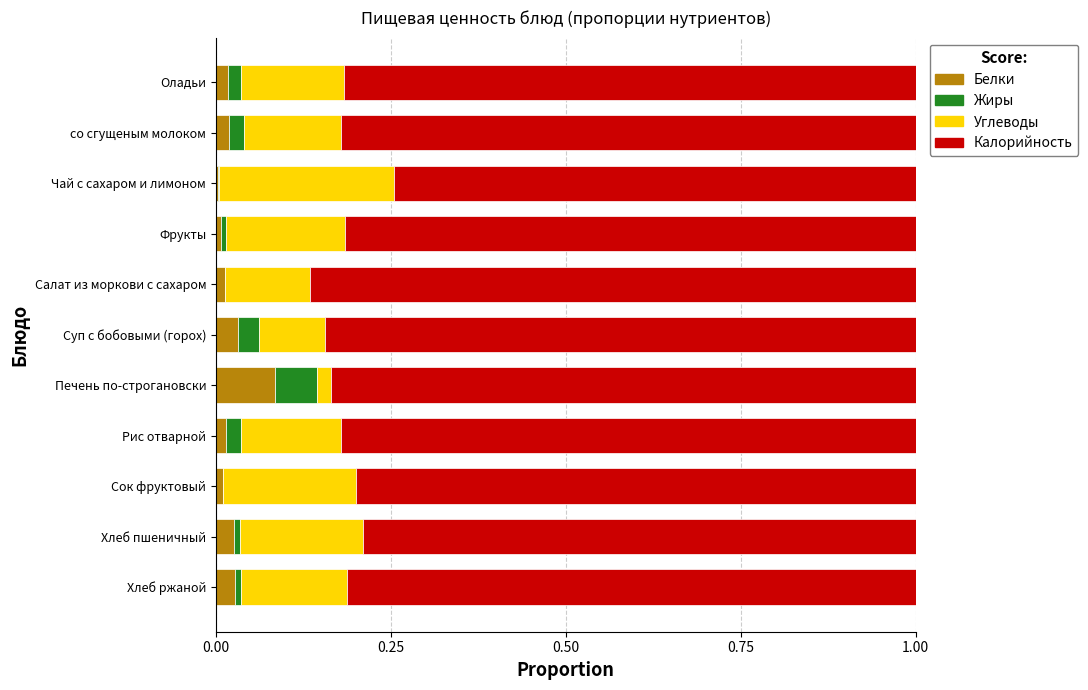

At which label does Белки reach its peak?

Печень по-строгановски